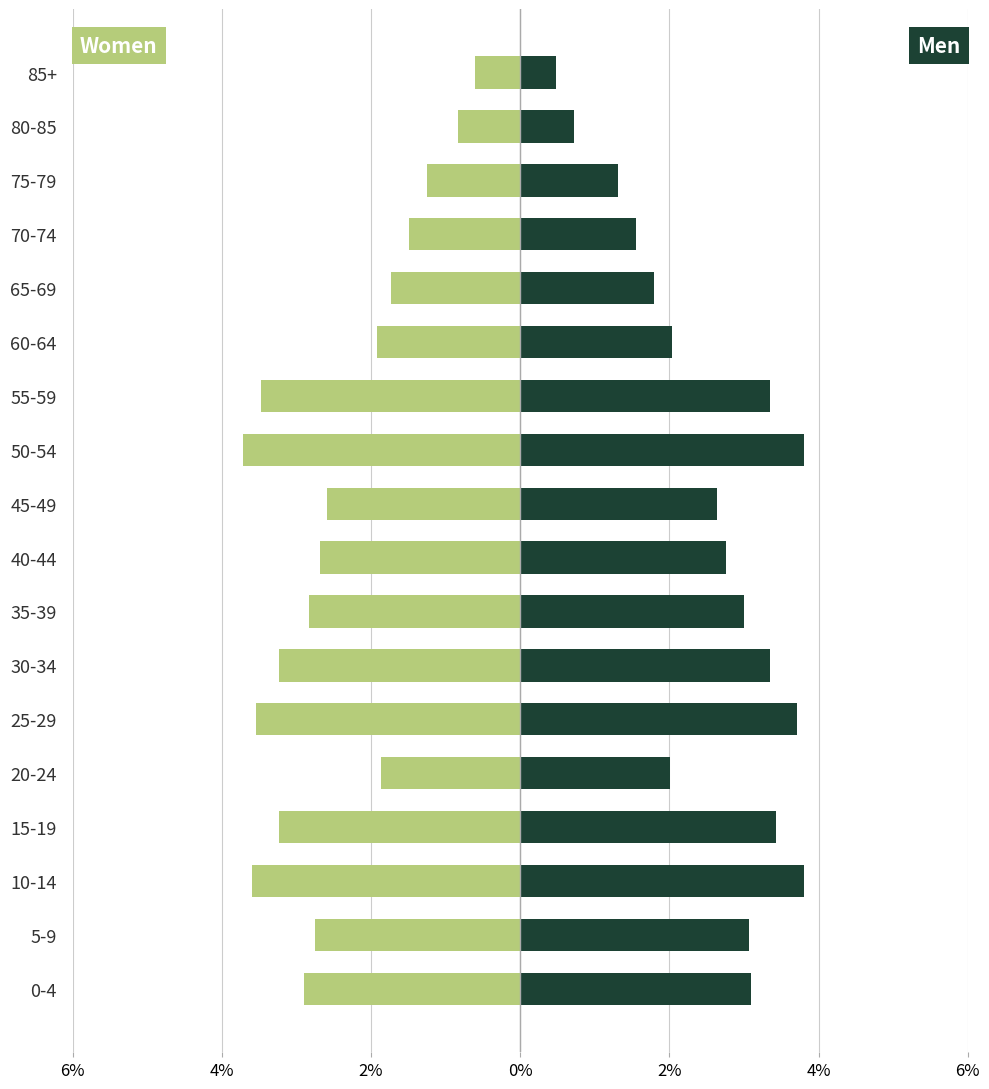

Rank the series at 80-85 from lowest to highest value.

Women, Men